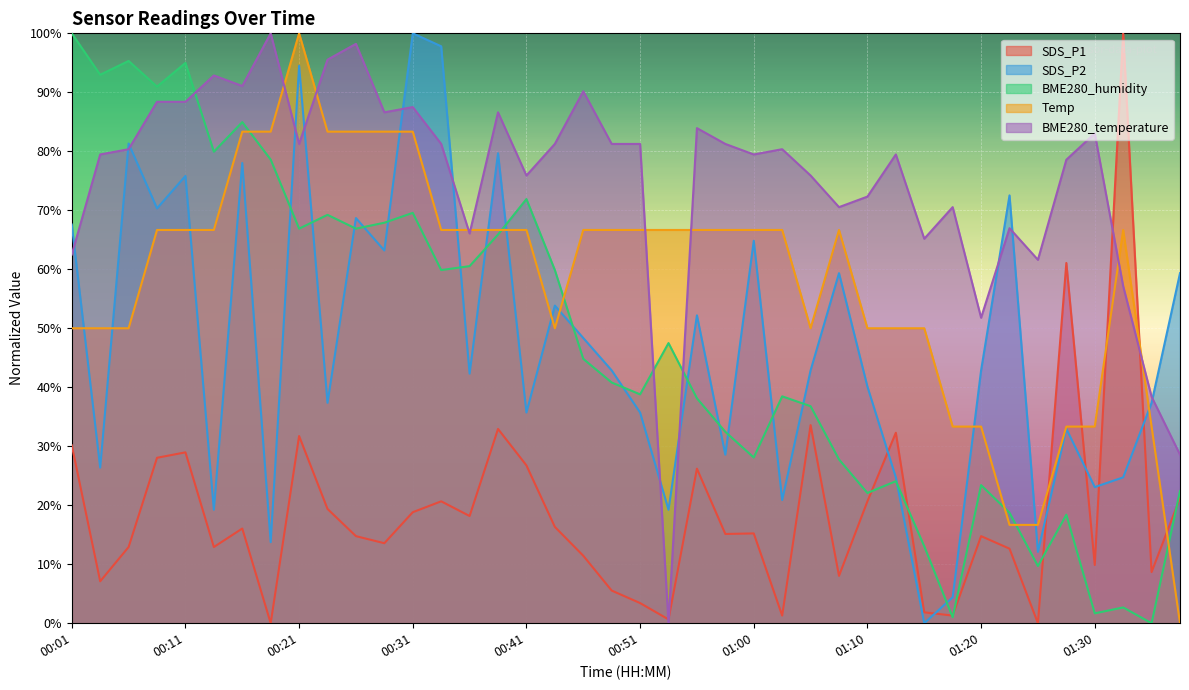

Which series has the largest range (max minus min)?

Temp